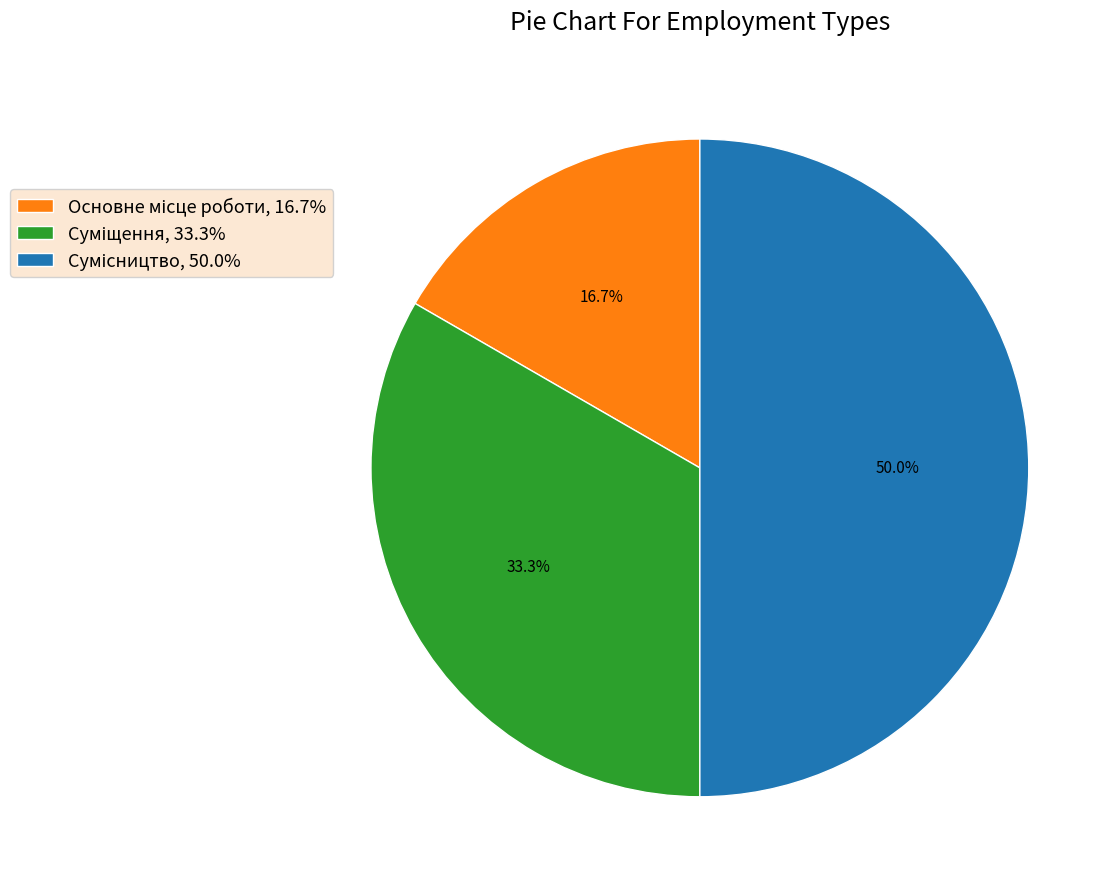

What percentage is the Суміщення slice, to the nearest percent?

33%